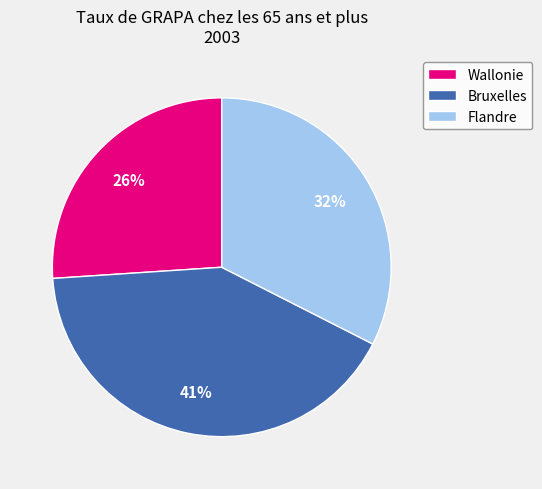

Combined, do Bruxelles and Wallonie account for over 50%?

Yes